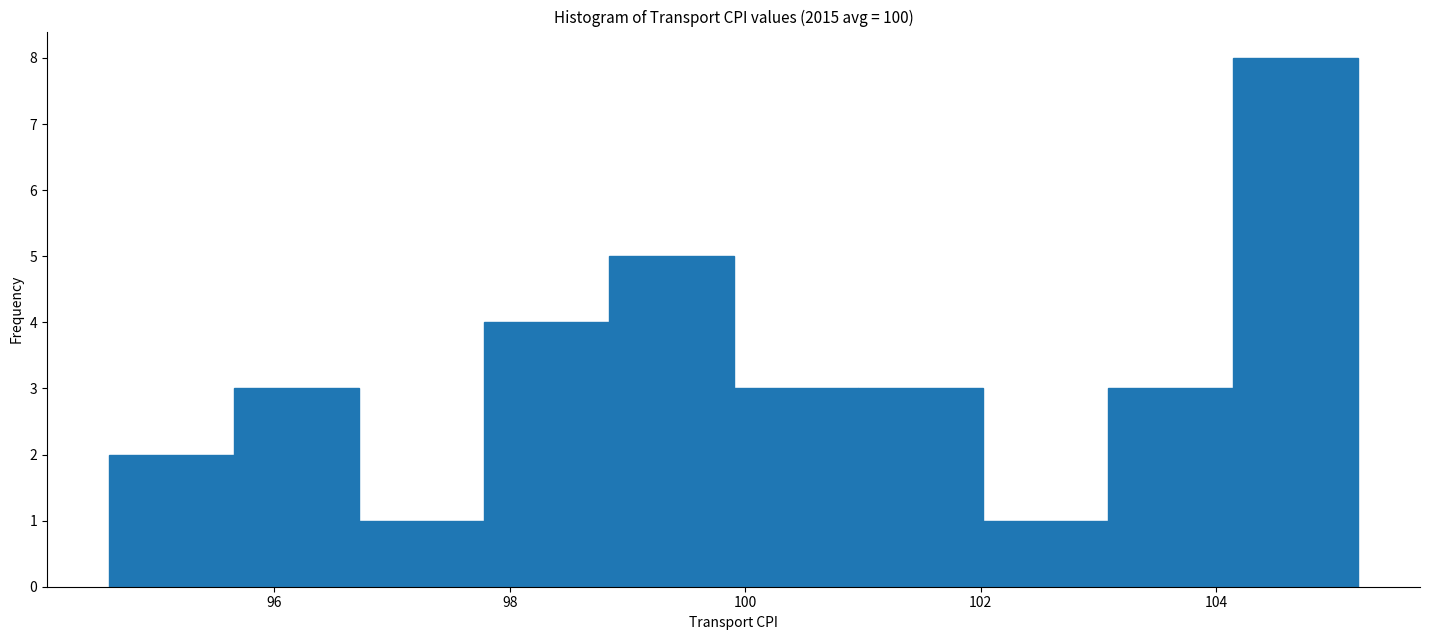

Reading left to right, list every bar in this chart as the range it spans on the x-axis followed by its height. Neither the bar edges nor the heights are printed on the chart, so give them approximately, as read against the axes.

94.60 to 95.66: 2
95.66 to 96.72: 3
96.72 to 97.78: 1
97.78 to 98.84: 4
98.84 to 99.90: 5
99.90 to 100.96: 3
100.96 to 102.02: 3
102.02 to 103.08: 1
103.08 to 104.14: 3
104.14 to 105.20: 8